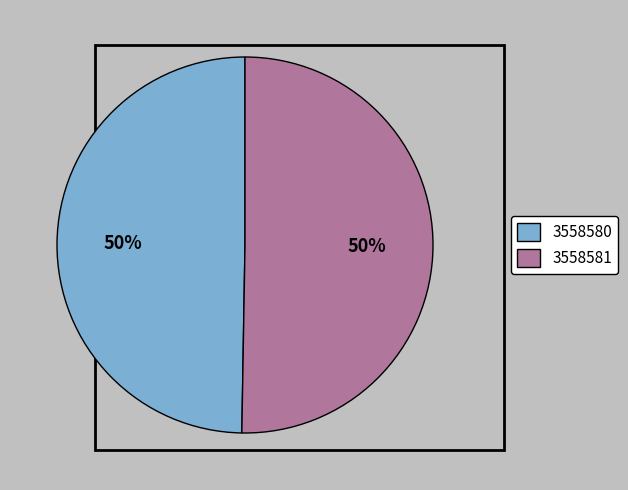

Do 3558580 and 3558581 together represent more than half of the pie?

Yes